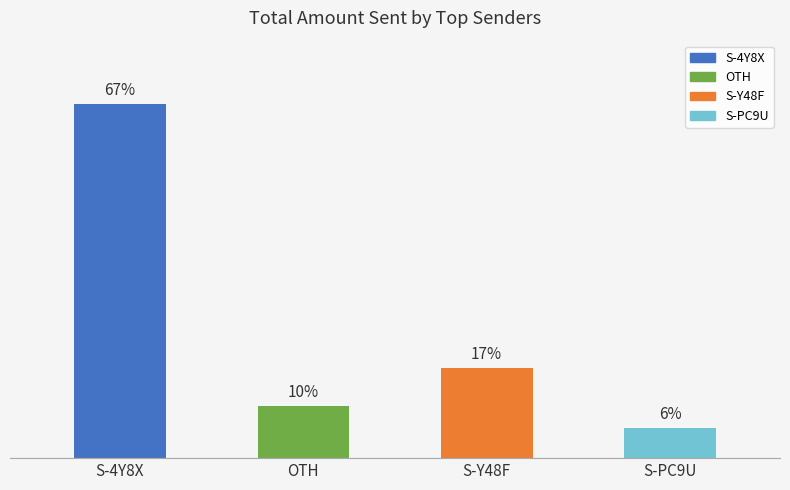

Does the chart contain any negative values?

No